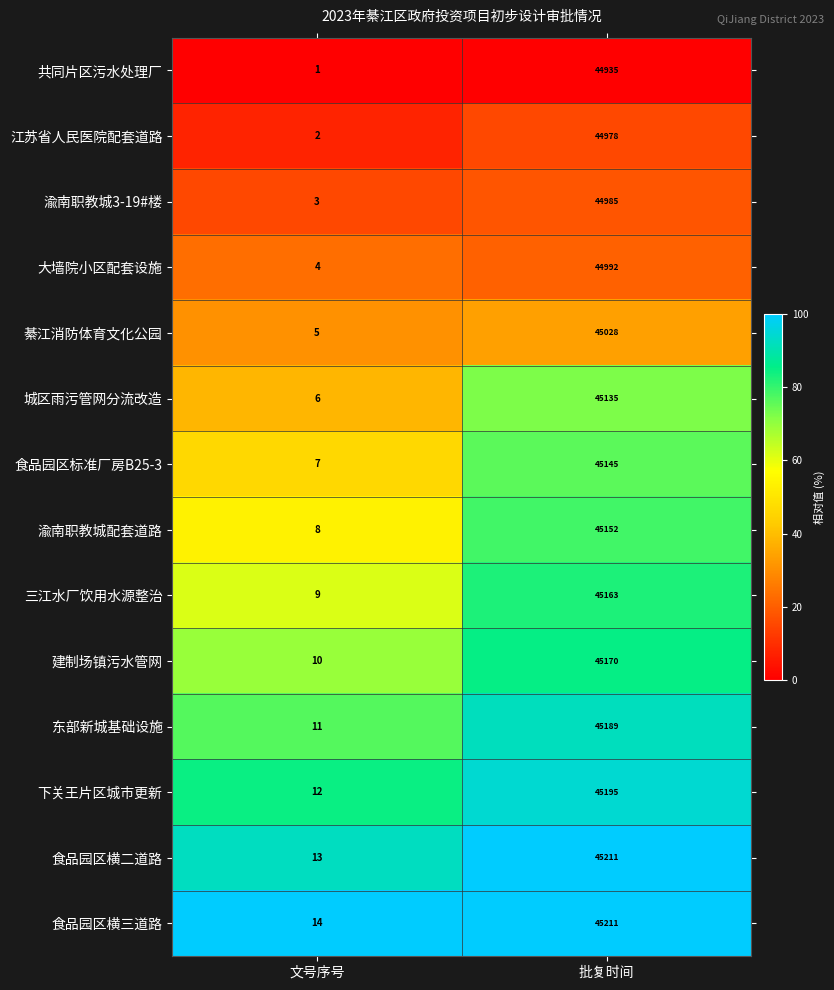

At which label is 三江水厂饮用水源整治 closest to 22586?

文号序号